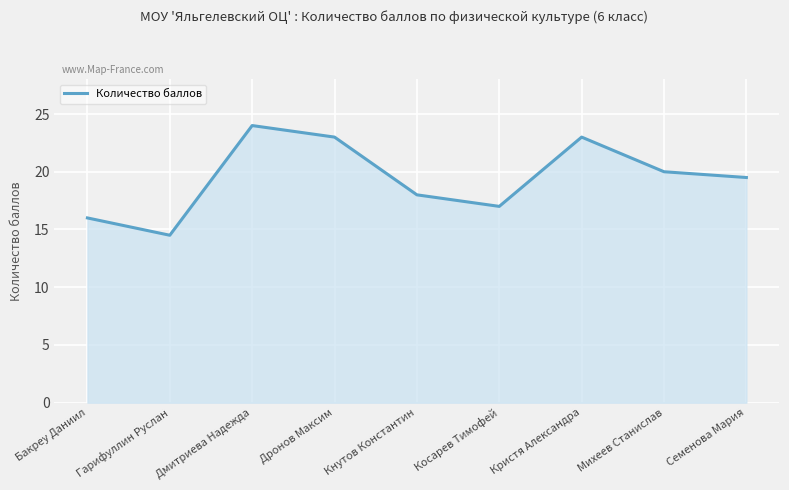

The chart shows a value of 23.0 at Дронов Максим. True or false?

True